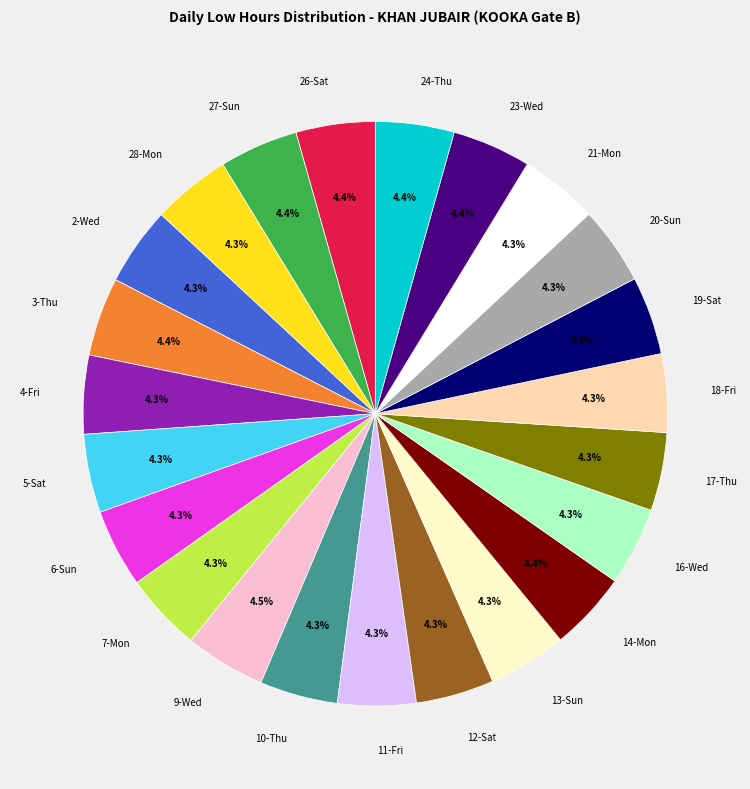

What is the ratio of the value at 20-Sun to the value at 4-Fri?

1.0